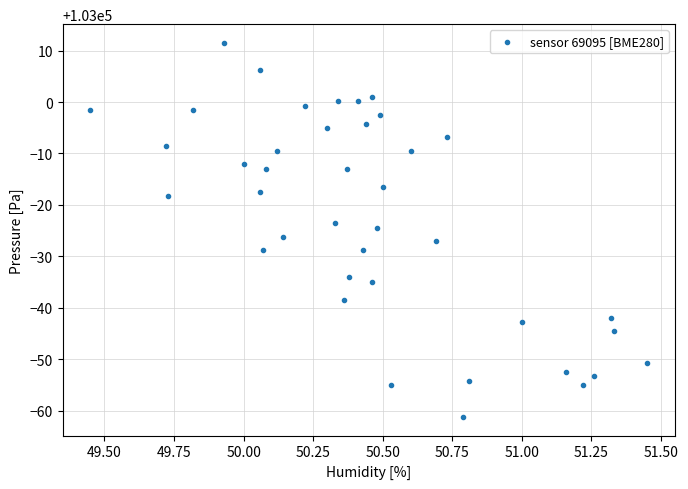

What is the range of X values (max minus min)?

2.0